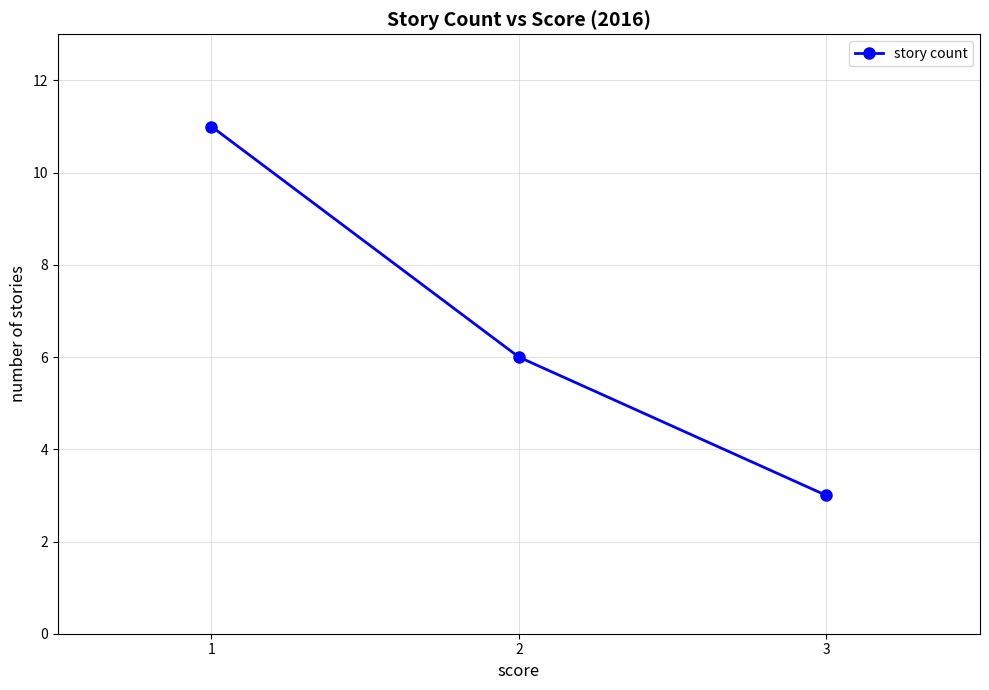

List the labels in order of value, largest first.

1, 2, 3